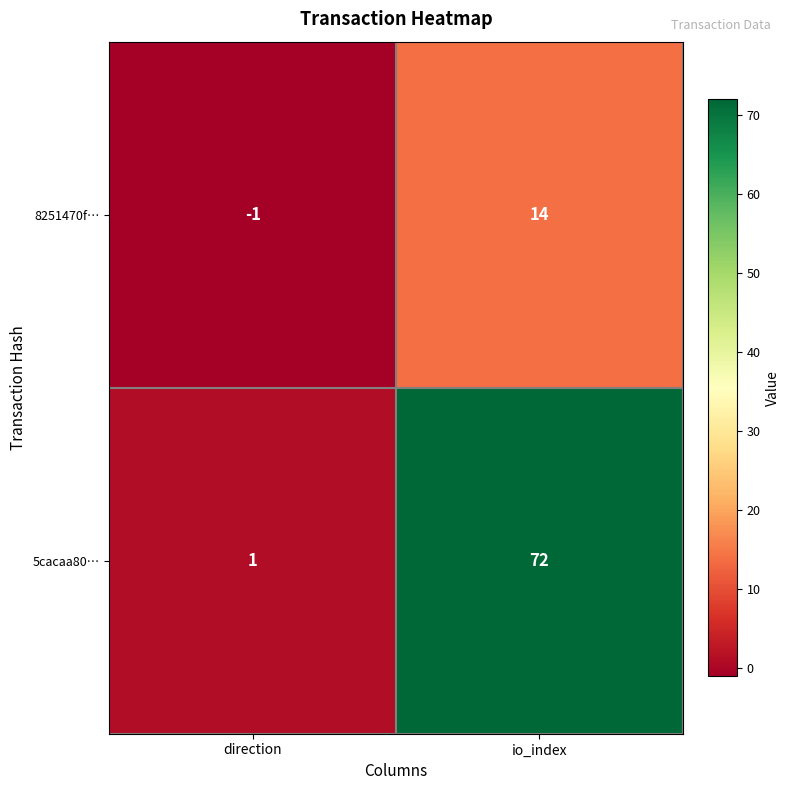

Is it true that 8251470f… equals 6 at io_index?

False